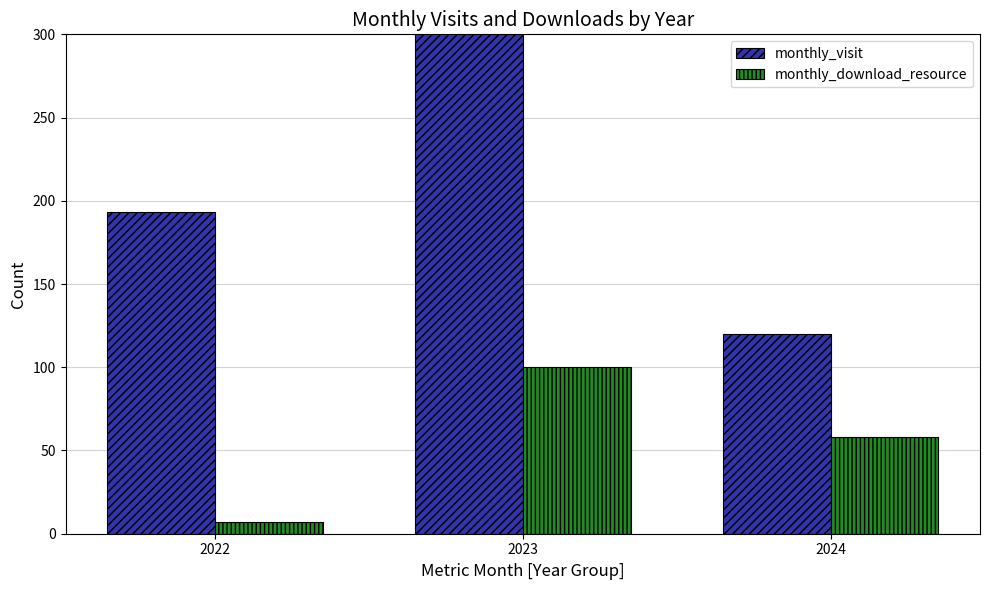

At which label does monthly_download_resource first exceed 58?

2023